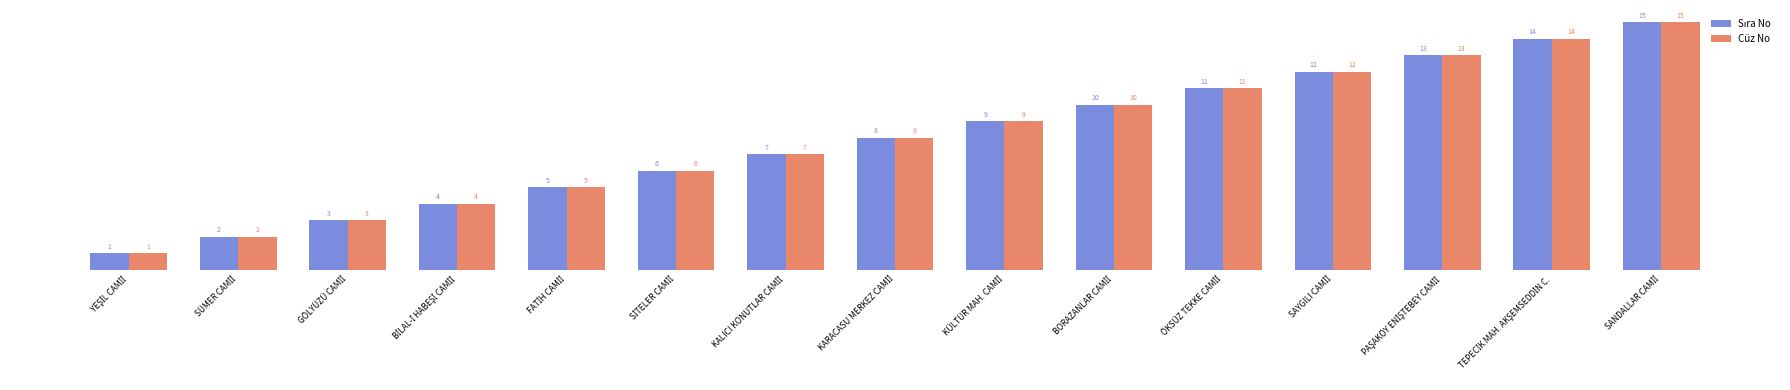

What is the maximum value shown in the chart?

15